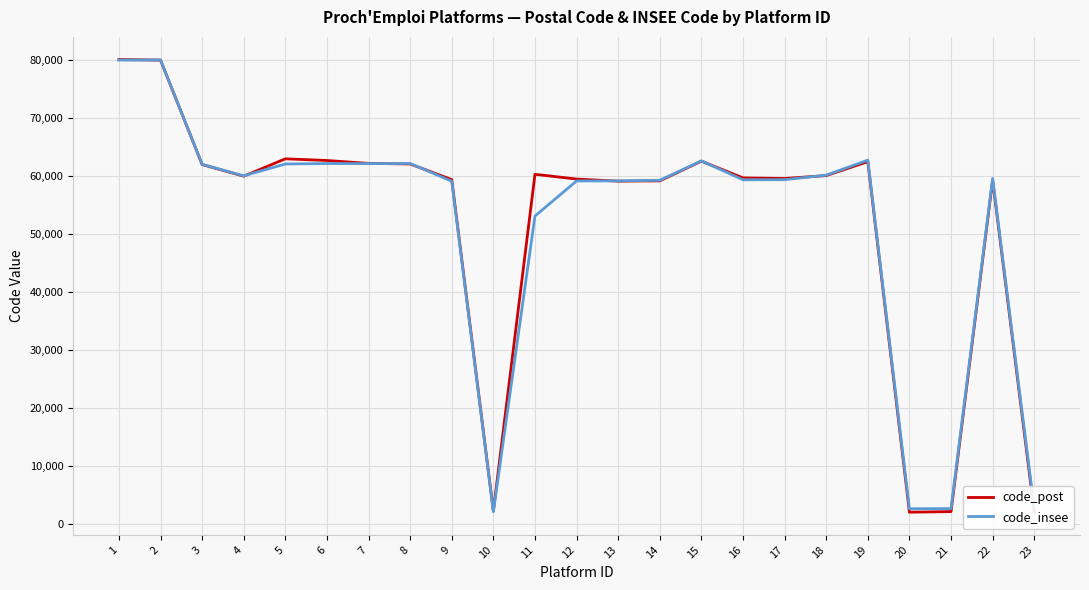

What is the total value across all series at 21?

4922